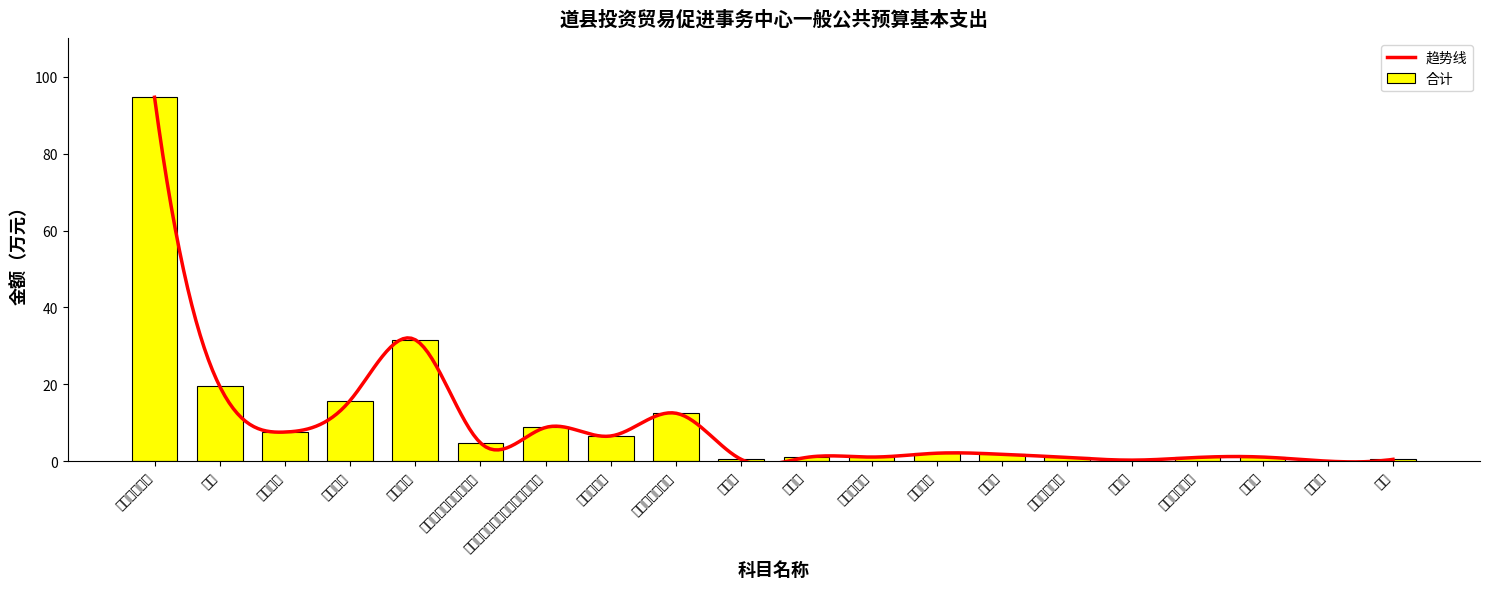

Rank the categories by value from highest to lowest.

工资福利支出, 基本工资, 奖金, 津贴补贴, 商品和服务支出, 机关事业单位基本养老保险缴费, 绩效工资, 住房公积金, 职工基本医疗保险缴费, 工会经费, 福利费, 专用燃料费, 差旅费, 培训费, 其他交通费用, 维修（护）费, 会议费, 电费, 租赁费, 邮电费